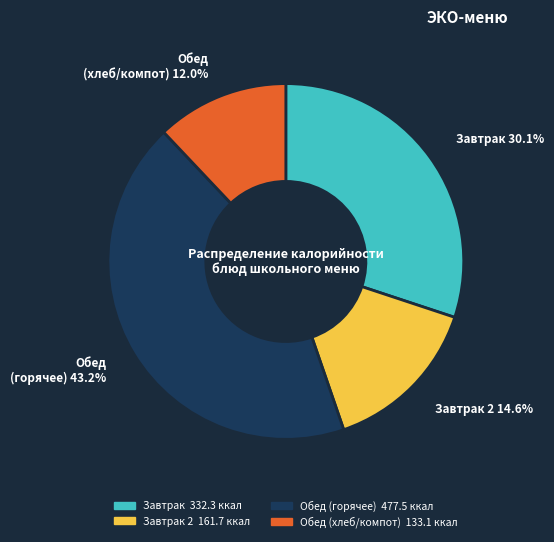

What portion of the pie excludes Обед (горячее) 477.5 ккал?

56.8%